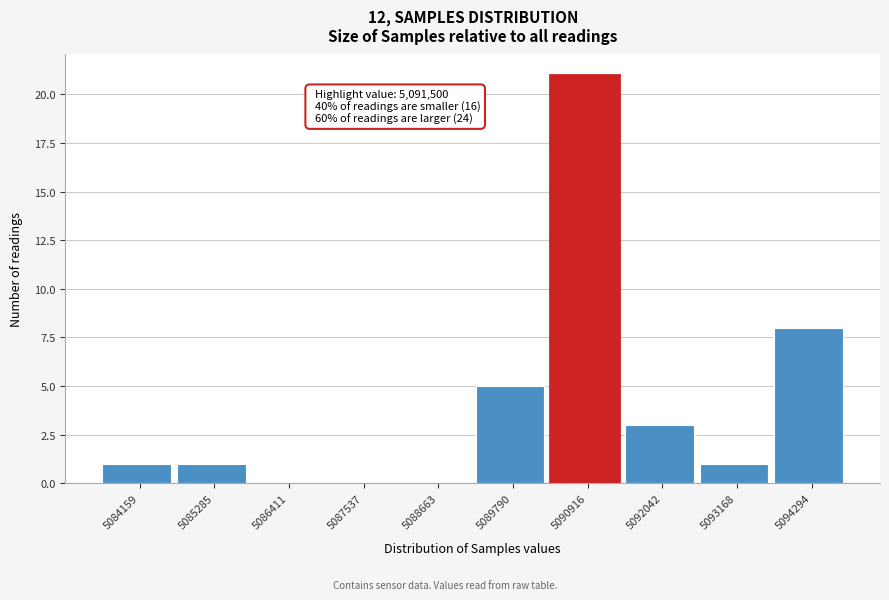

Reading right to left, list all the values displayed in this chart.

5094294=8	5093168=1	5092042=3	5090916=21	5089790=5	5088663=0	5087537=0	5086411=0	5085285=1	5084159=1